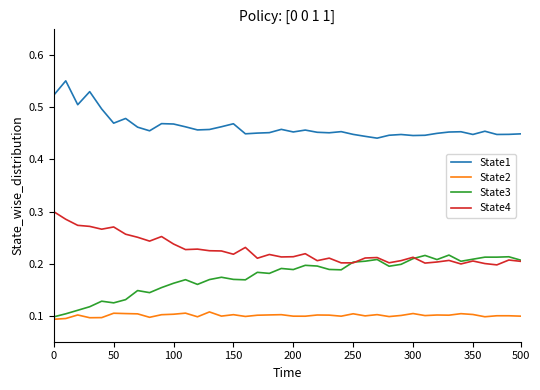

Count the State1 values in the range 0 to 1.

40